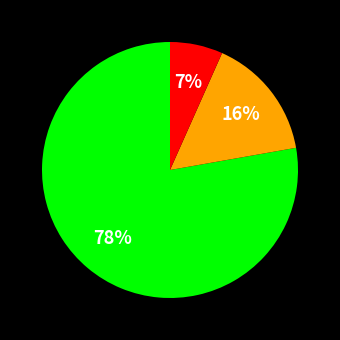

Count the number of slices in the pie.

3